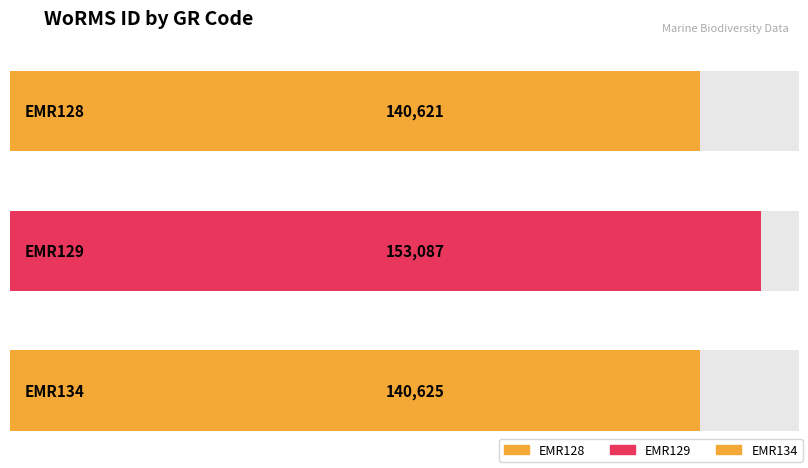

What is the average value?

144778